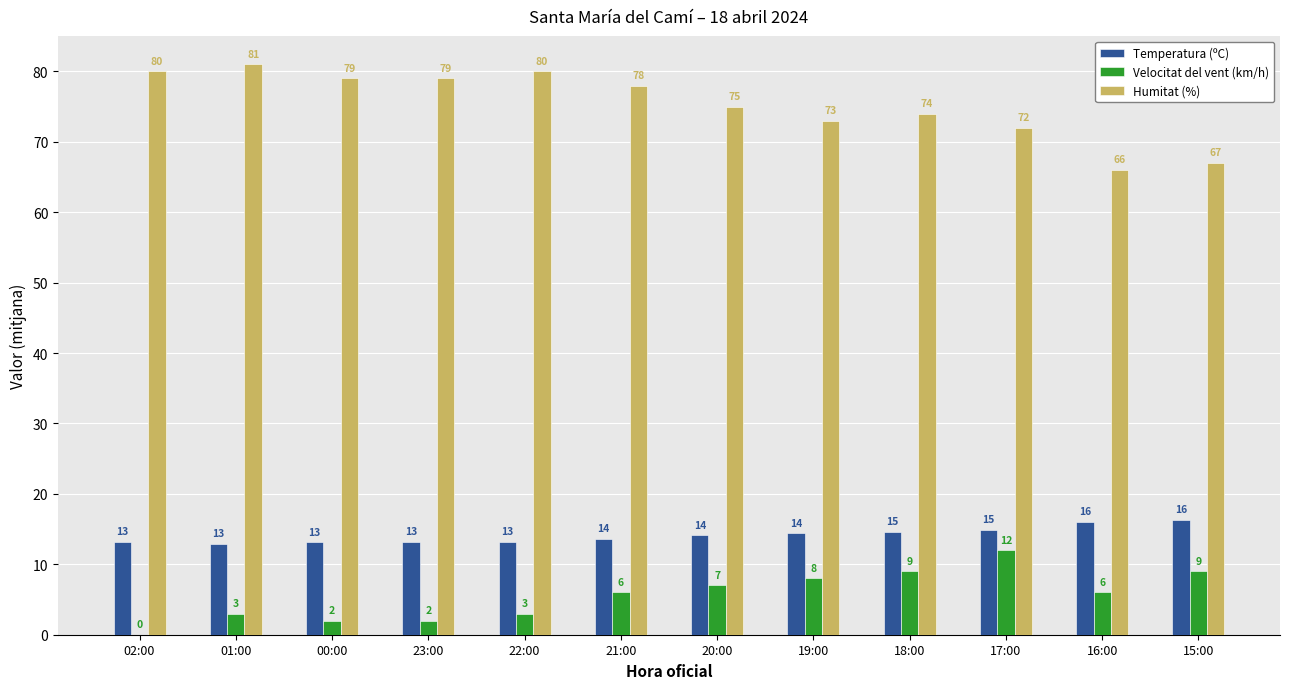

What value does the Temperatura (ºC) series have at 22:00?

13.2